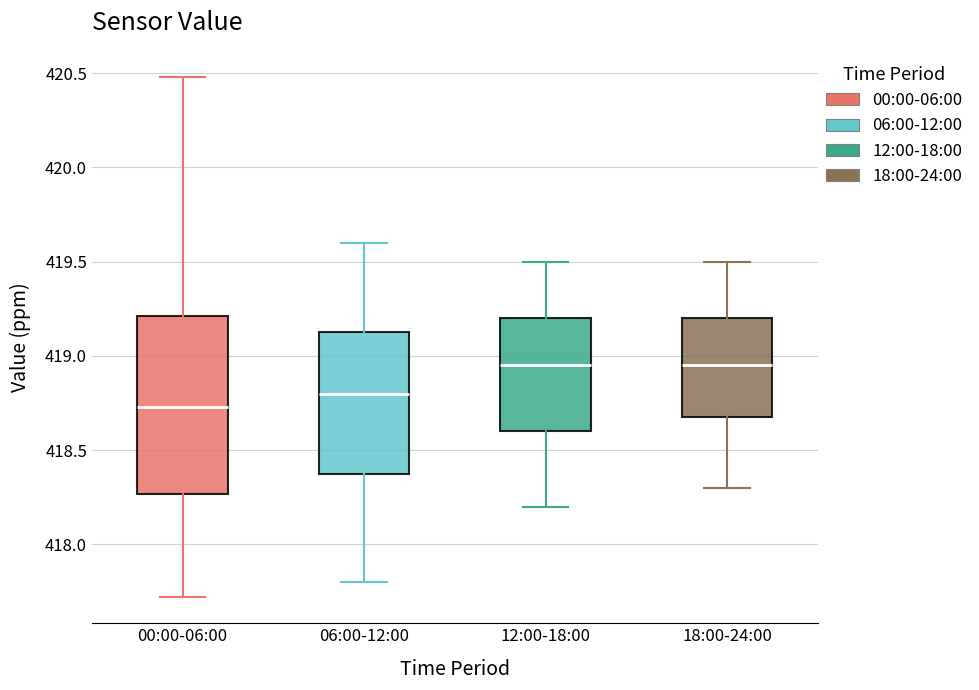

Comparing the boxes themselves (not the whiskers), which one is the tallest?

00:00-06:00